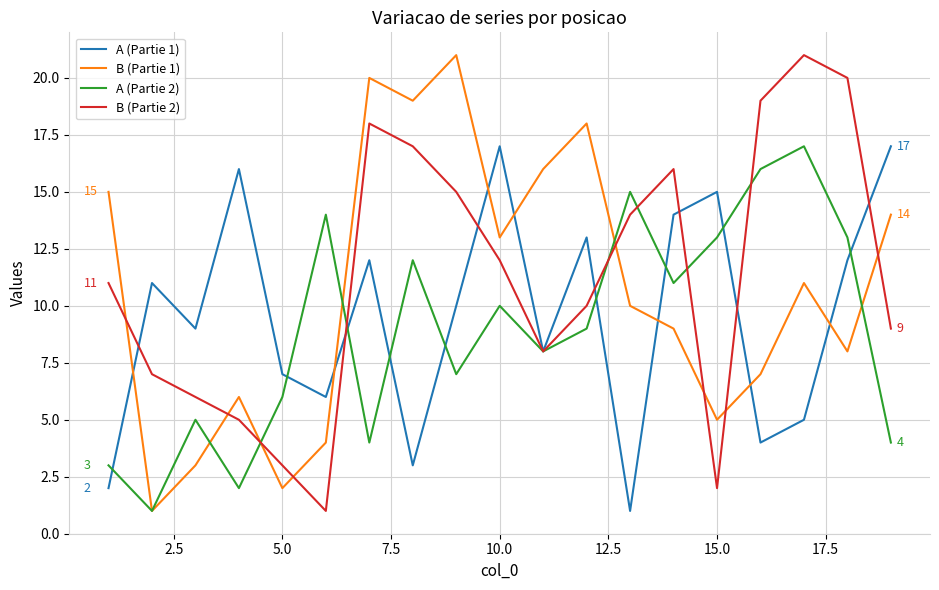

True or false: B (Partie 2) and B (Partie 1) intersect in this chart.

True